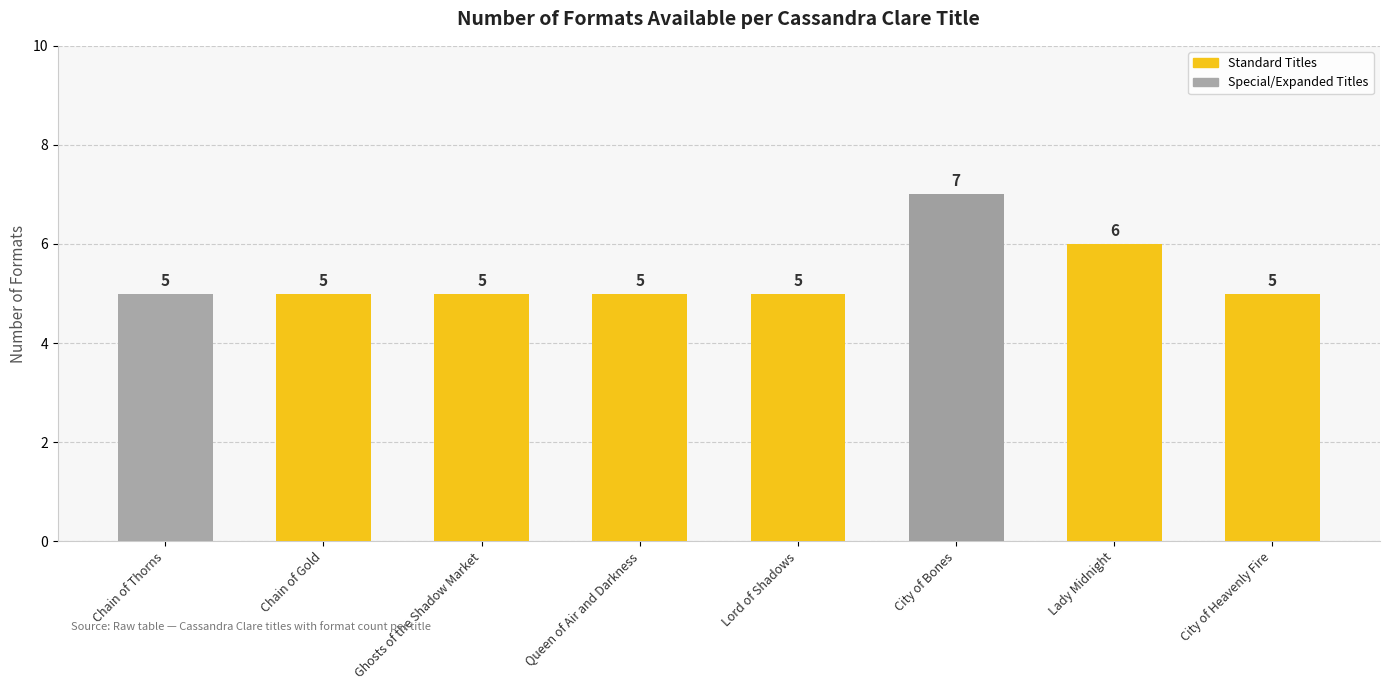

Reading right to left, list all the values displayed in this chart.

5	6	7	5	5	5	5	5